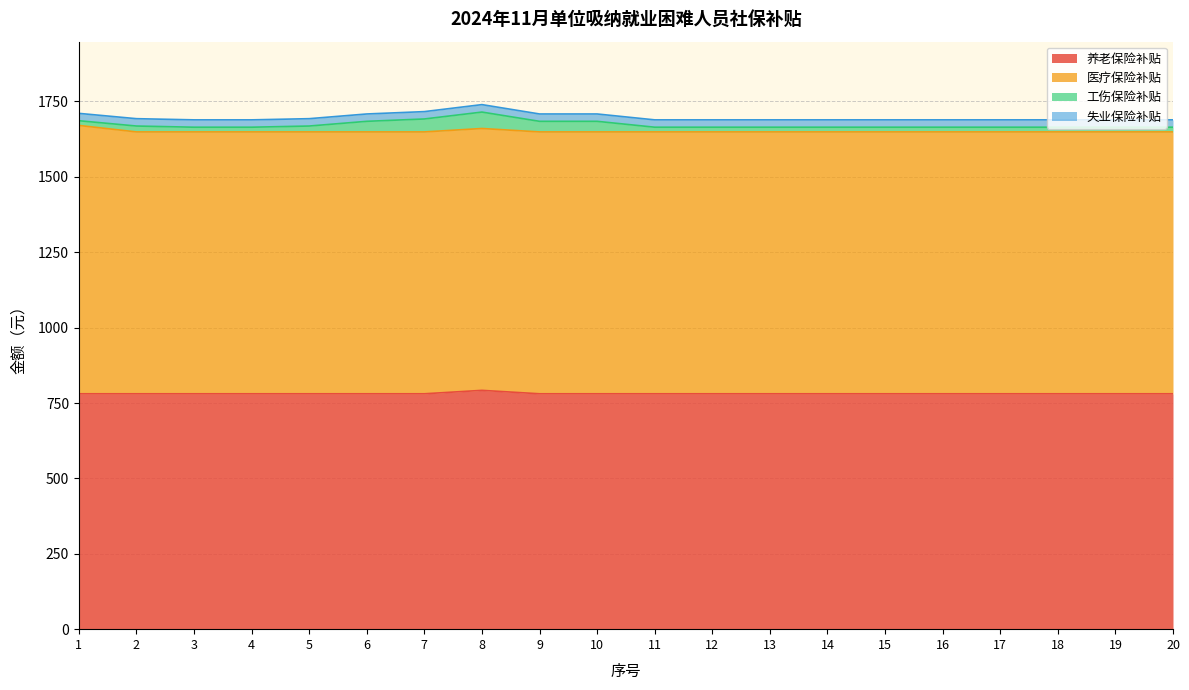

At which category is the sum across all series the highest?

8